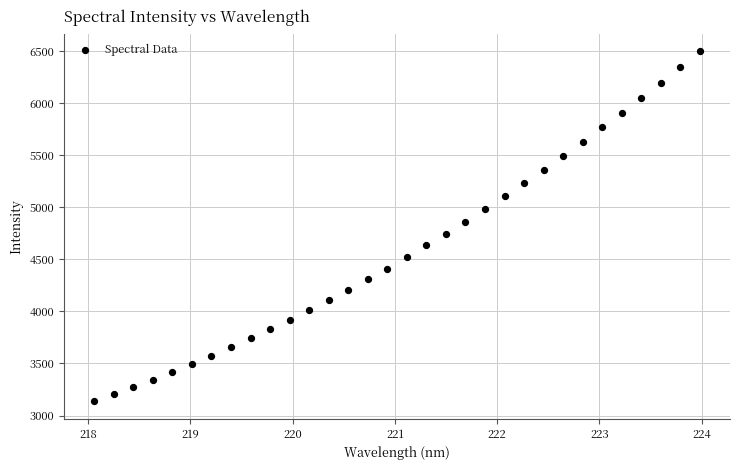

What is the range of X values (max minus min)?

5.9